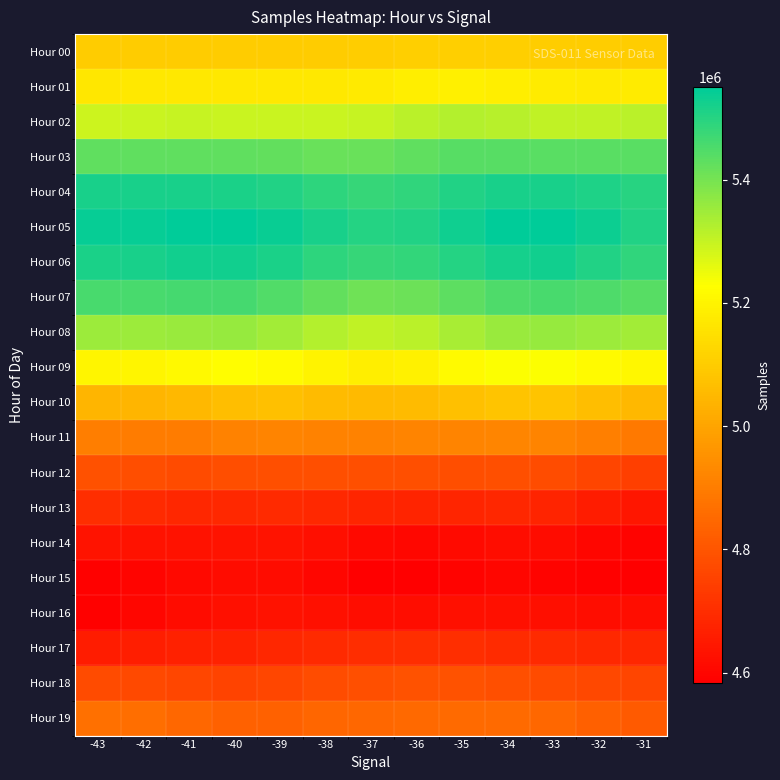

What is the greatest value displayed?

5550271.7